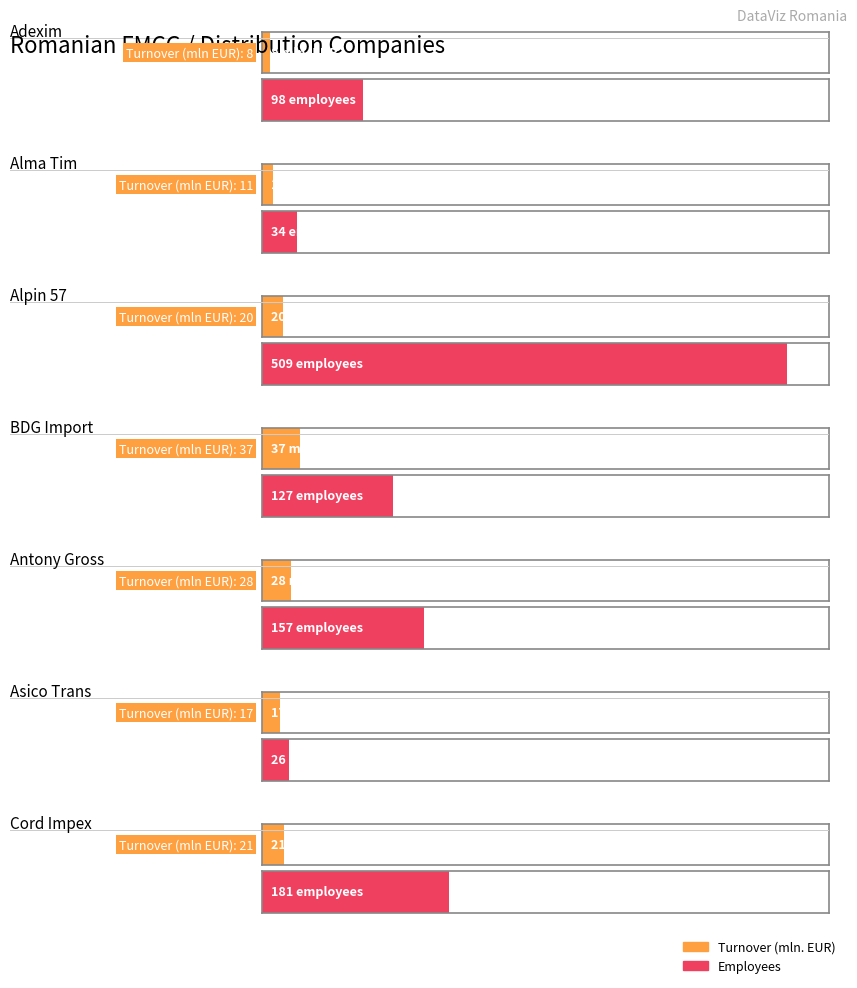

How many bars are there in each group?

2